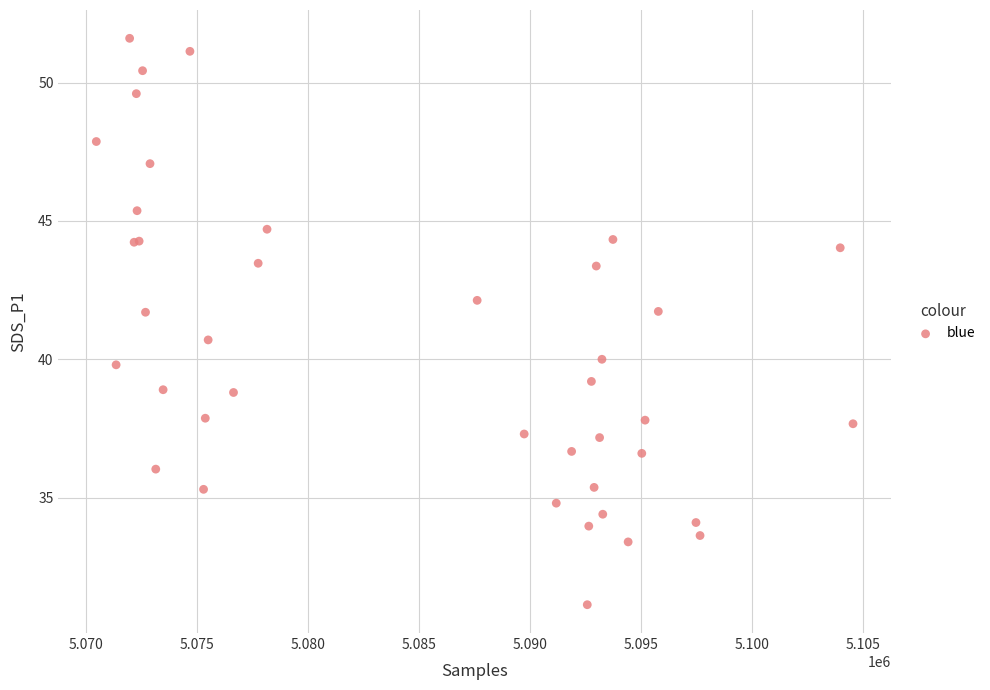

What Y value in the scatter plot is closest to 41?

40.7